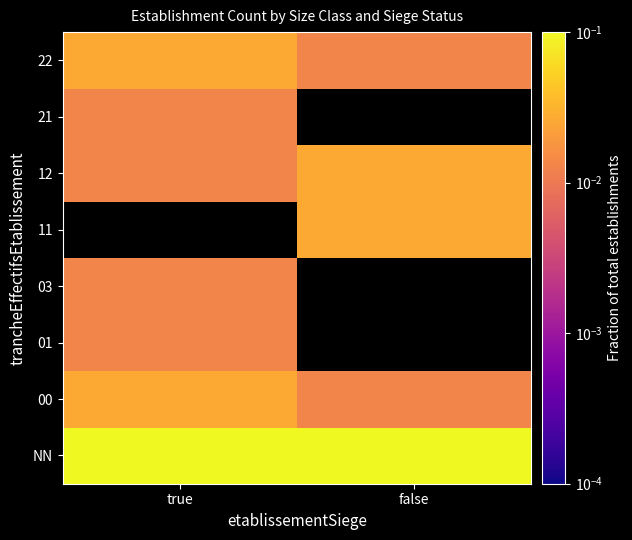

Is it true that 00 equals 0.0 at true?

False